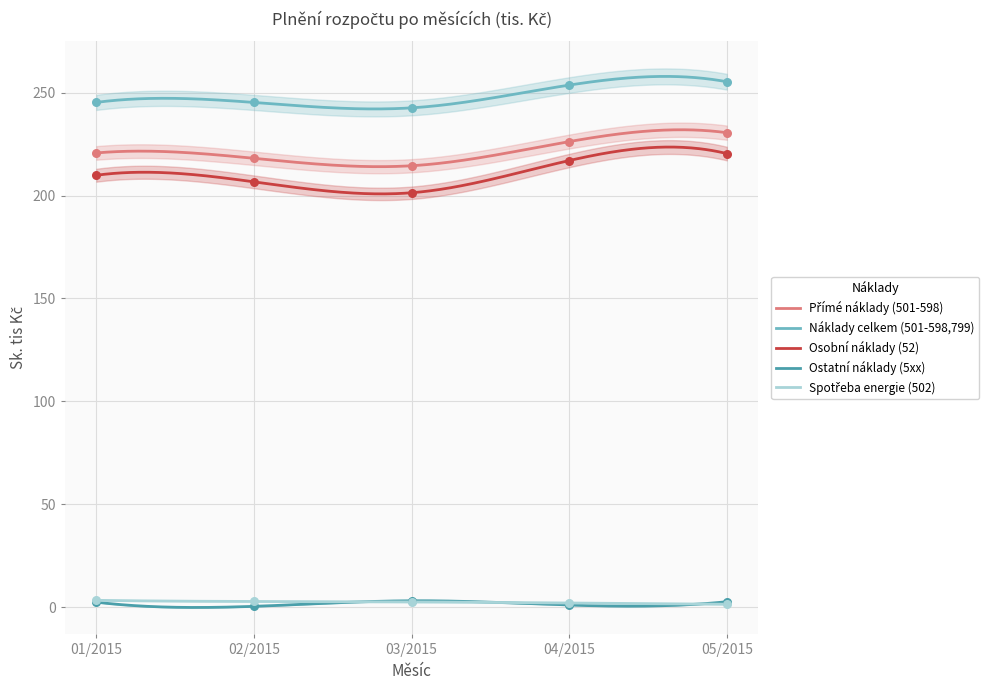

Which series has the largest total across all categories?

Náklady celkem (501-598,799)